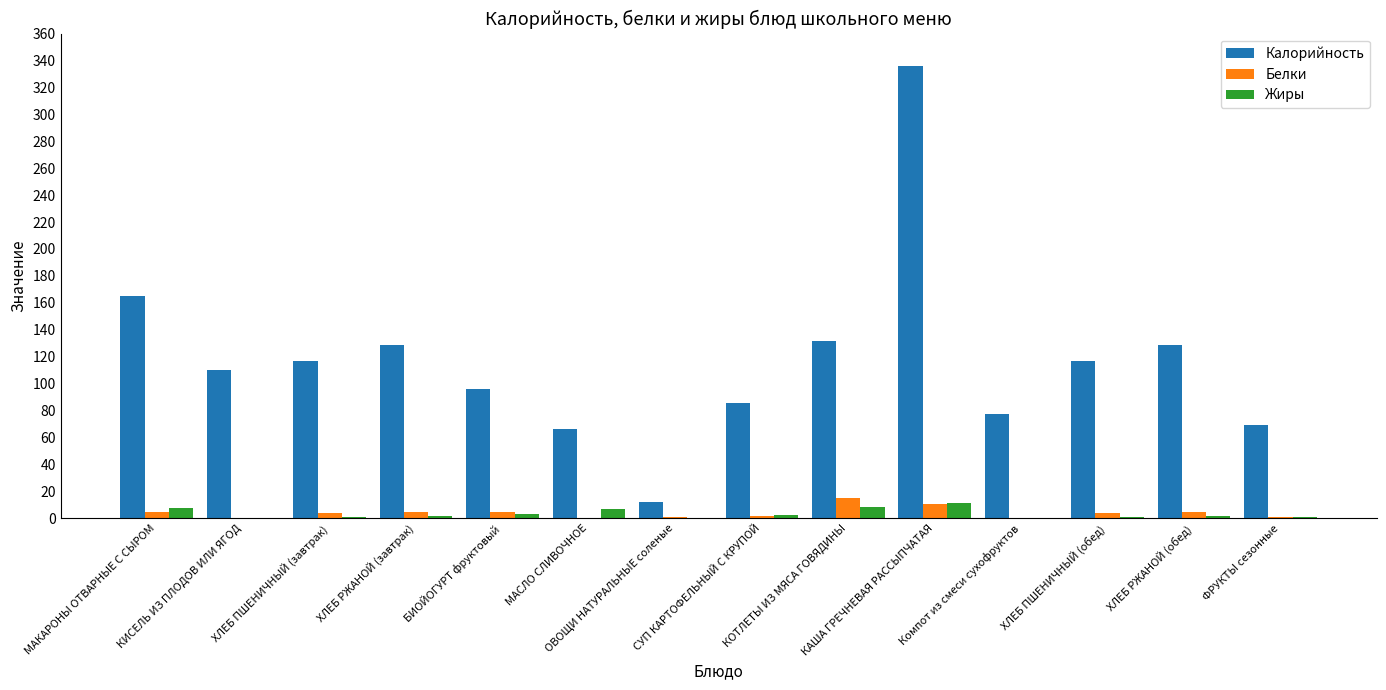

What is the sum of all Белки values?

54.4